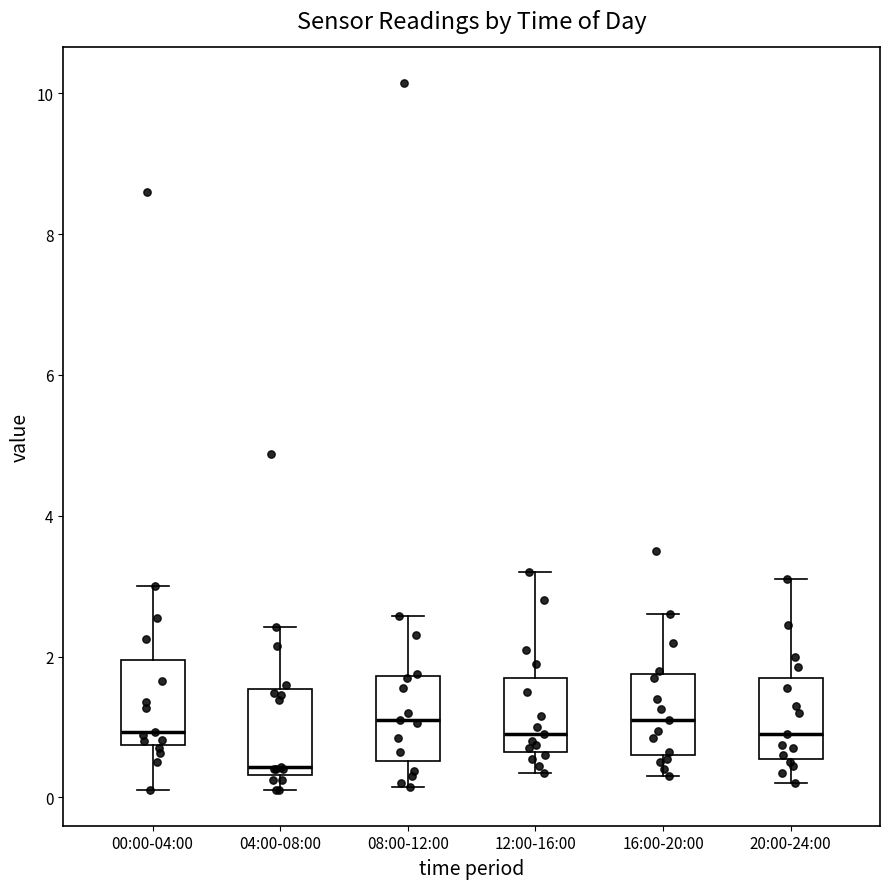

Reading left to right, transcribe this box plot: for each box, give where its median line is, the range the box spans, and where its two whiskers end, as read against the y-axis. The values are not printed on the chart, so give them approximately, as read against the axis.

00:00-04:00: median 1.0, box 0.8 to 2.0, whiskers 0.2 to 3.0
04:00-08:00: median 0.4 (just above the box's lower edge), box 0.4 to 1.6, whiskers 0.2 to 2.4
08:00-12:00: median 1.2, box 0.6 to 1.8, whiskers 0.2 to 2.6
12:00-16:00: median 1.0, box 0.6 to 1.8, whiskers 0.4 to 3.2
16:00-20:00: median 1.2, box 0.6 to 1.8, whiskers 0.4 to 2.6
20:00-24:00: median 1.0, box 0.6 to 1.8, whiskers 0.2 to 3.2